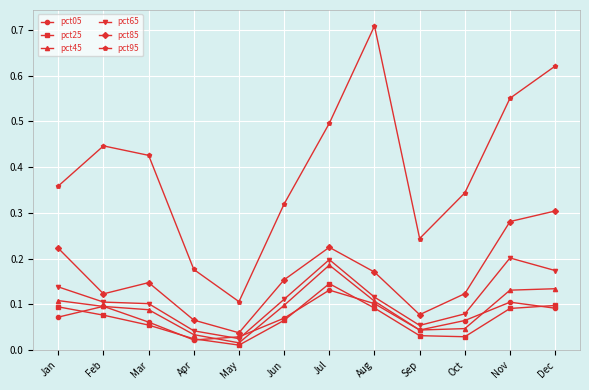

Is the value of pct45 at Aug greater than the value of pct85 at Jun?

No